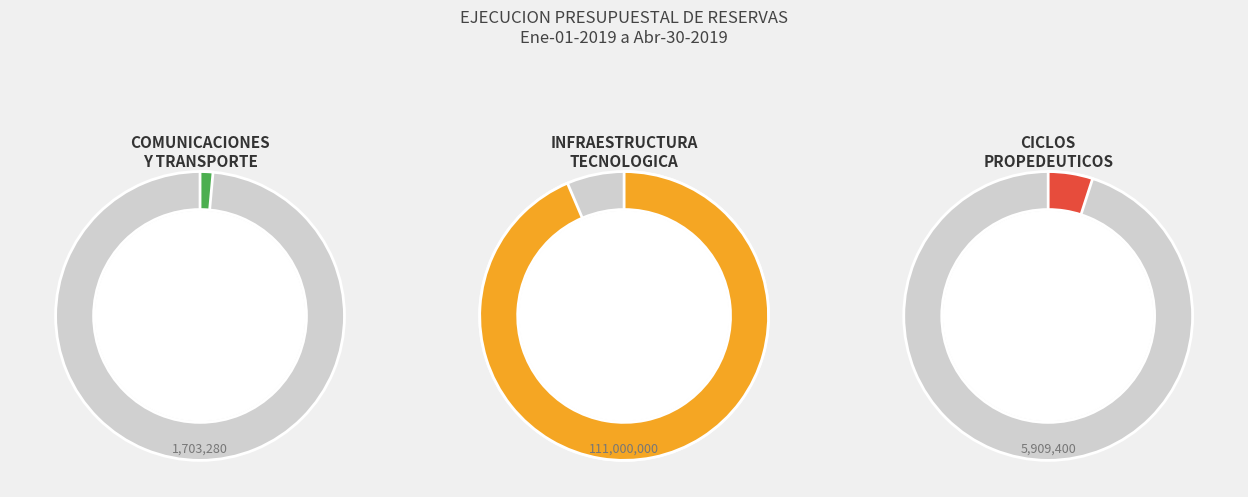

Do COMUNICACIONES Y TRANSPORTE and INFRAESTRUCTURA TECNOLOGICA together represent more than half of the pie?

Yes